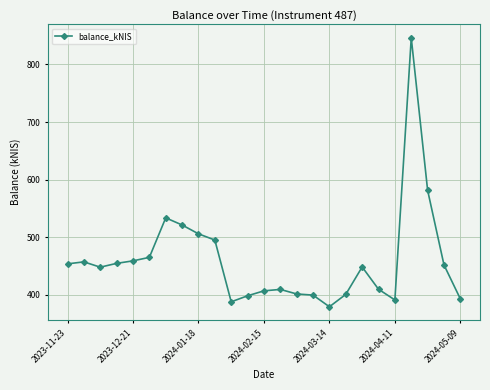

Does the chart display data point markers on the line(s)?

Yes